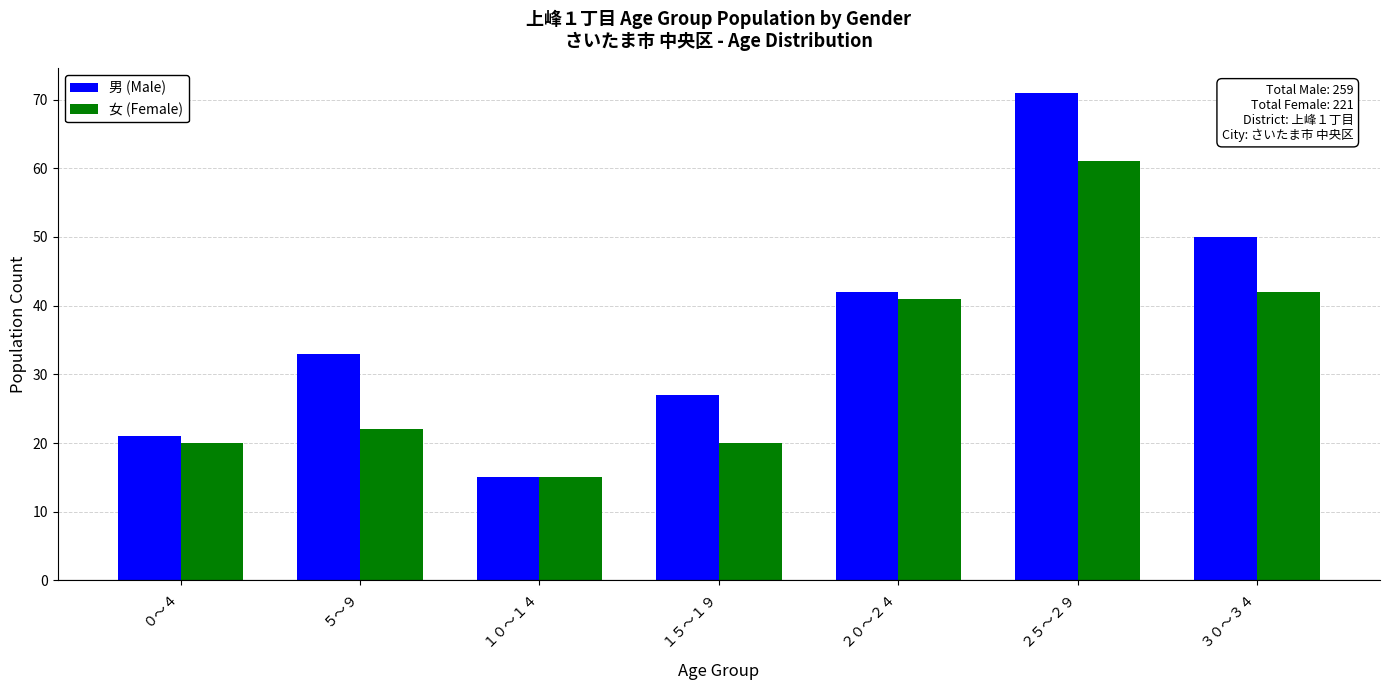

What value does the 男 (Male) series have at ２０～２４, to the nearest 5?

40